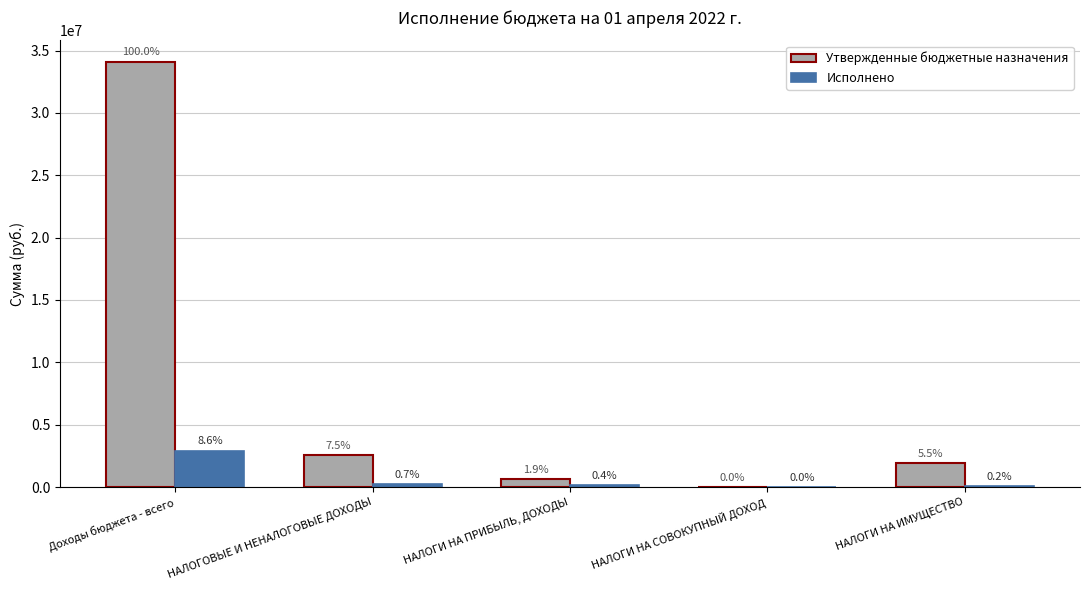

Reading right to left, what are all the values shown in this chart?

Утвержденные бюджетные назначения: 1889700.0	10600.0	639300.0	2549800.0	34115200.0
Исполнено: 81136.9	0.0	142670.0	226575.5	2925330.3